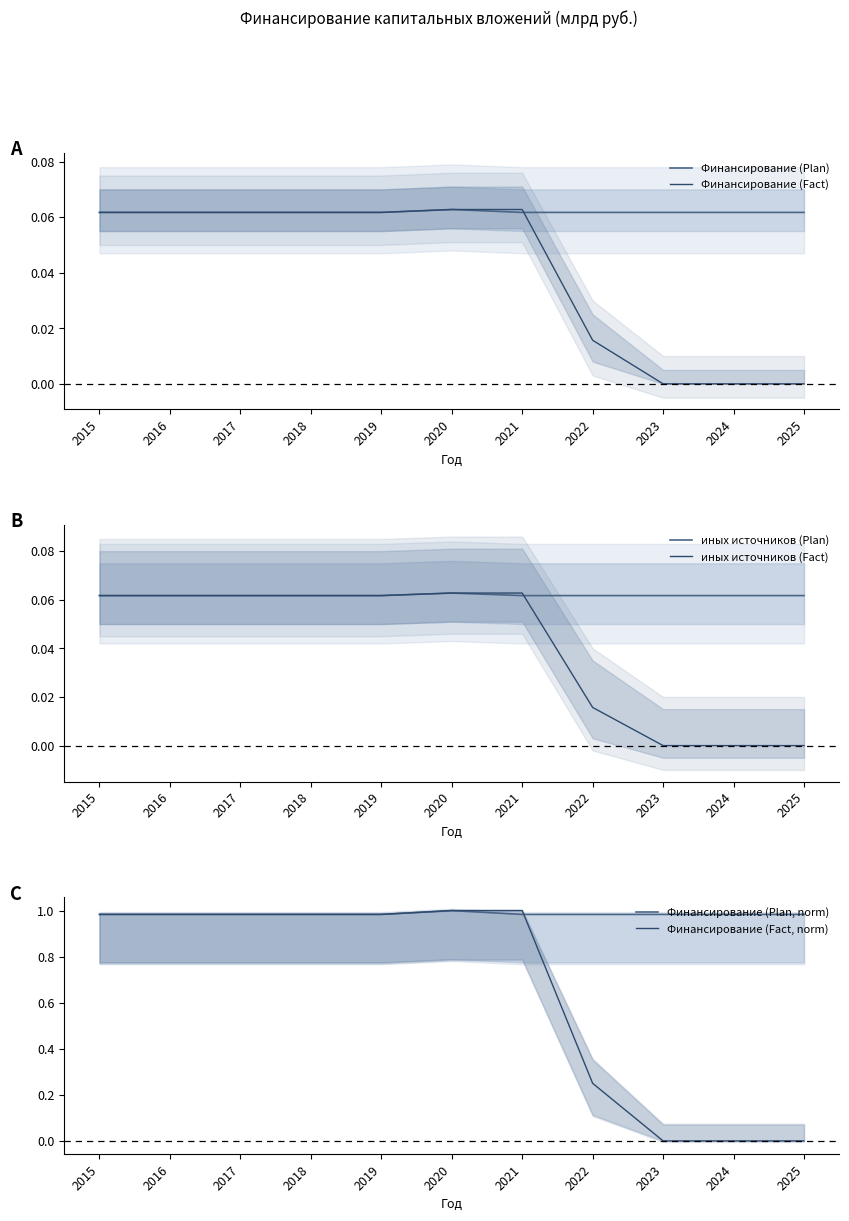

True or false: Финансирование (Plan, norm) and Финансирование (Fact) cross at least once.

False